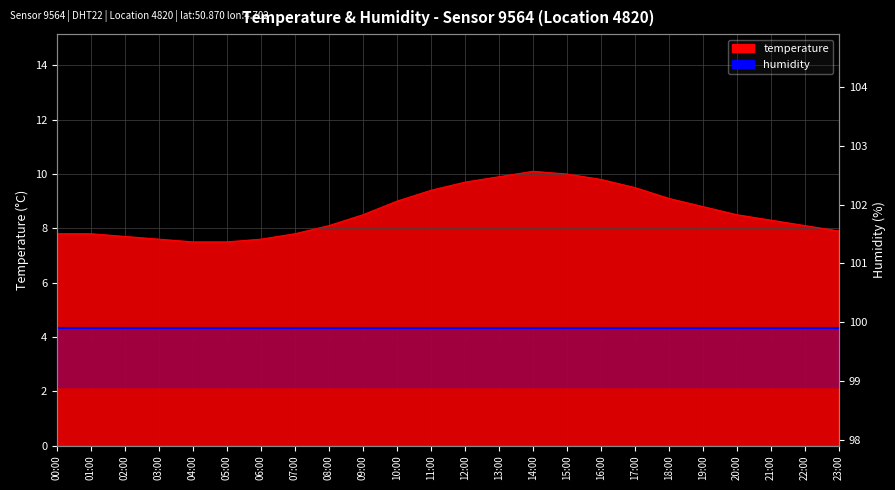

What position from the left is 05:00?

6